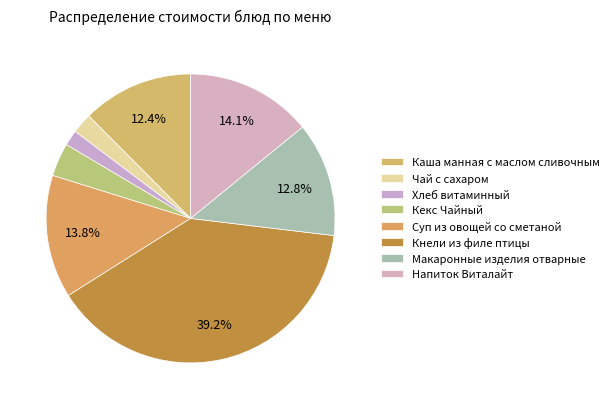

Count the number of slices in the pie.

8